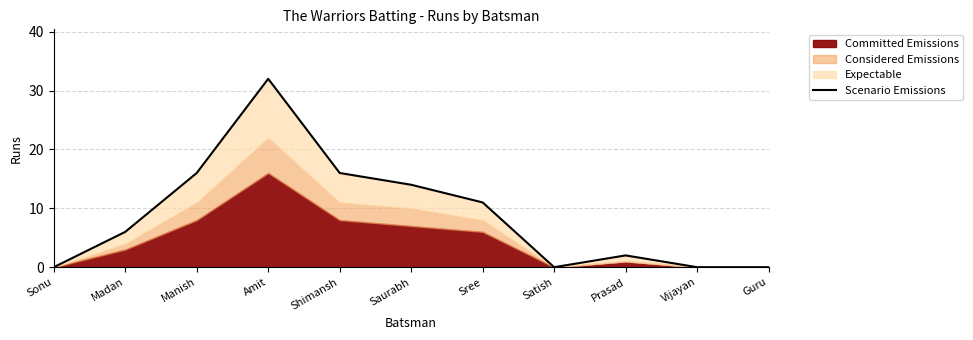

What is the maximum value shown in the chart?

32